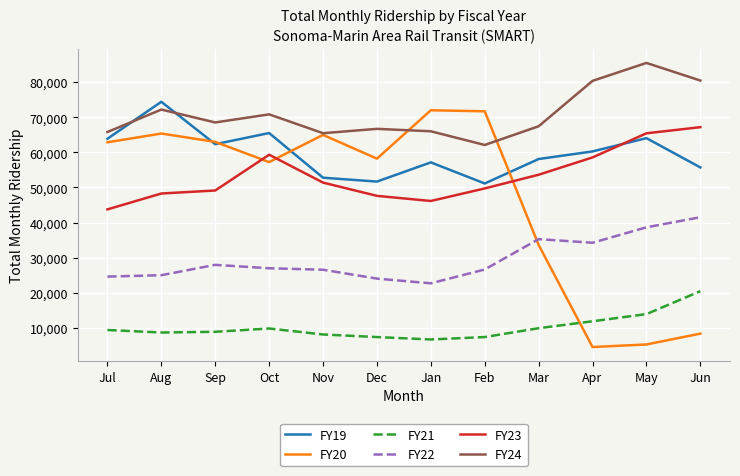

Between Aug and Feb, which series saw the biggest shift?

FY19